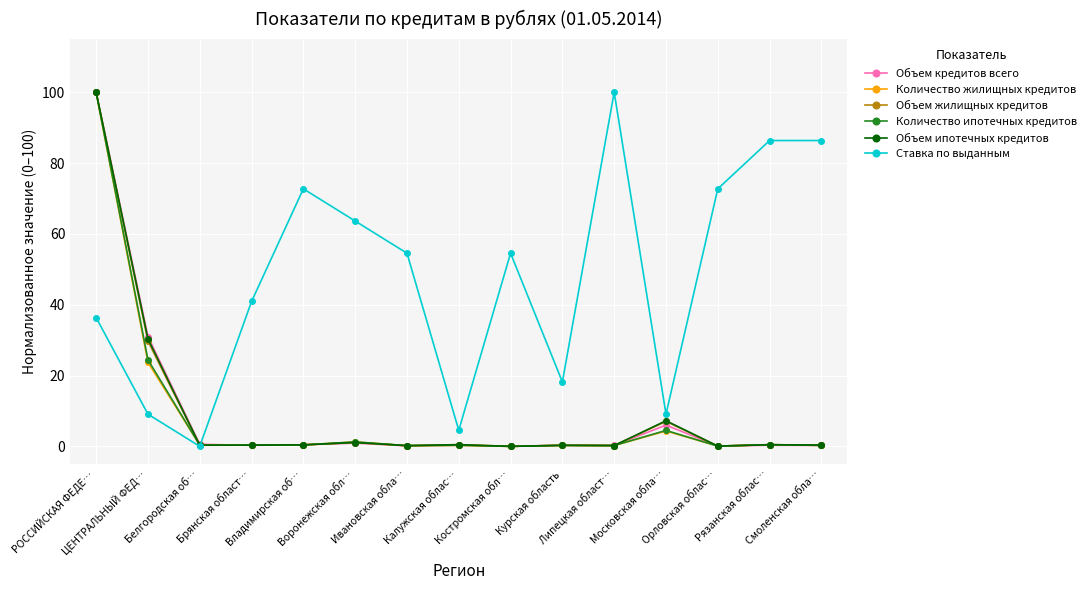

What is the greatest value displayed?

100.0